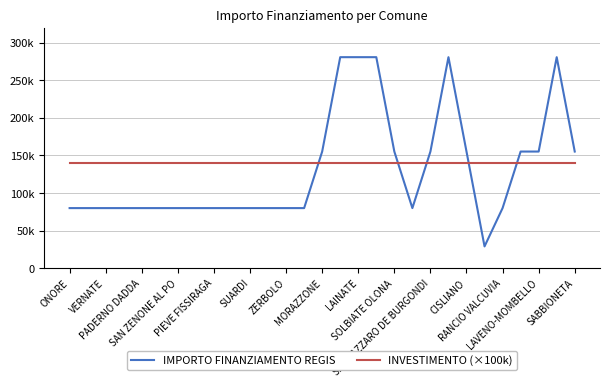

Is this an area chart (filled region under the line)?

No